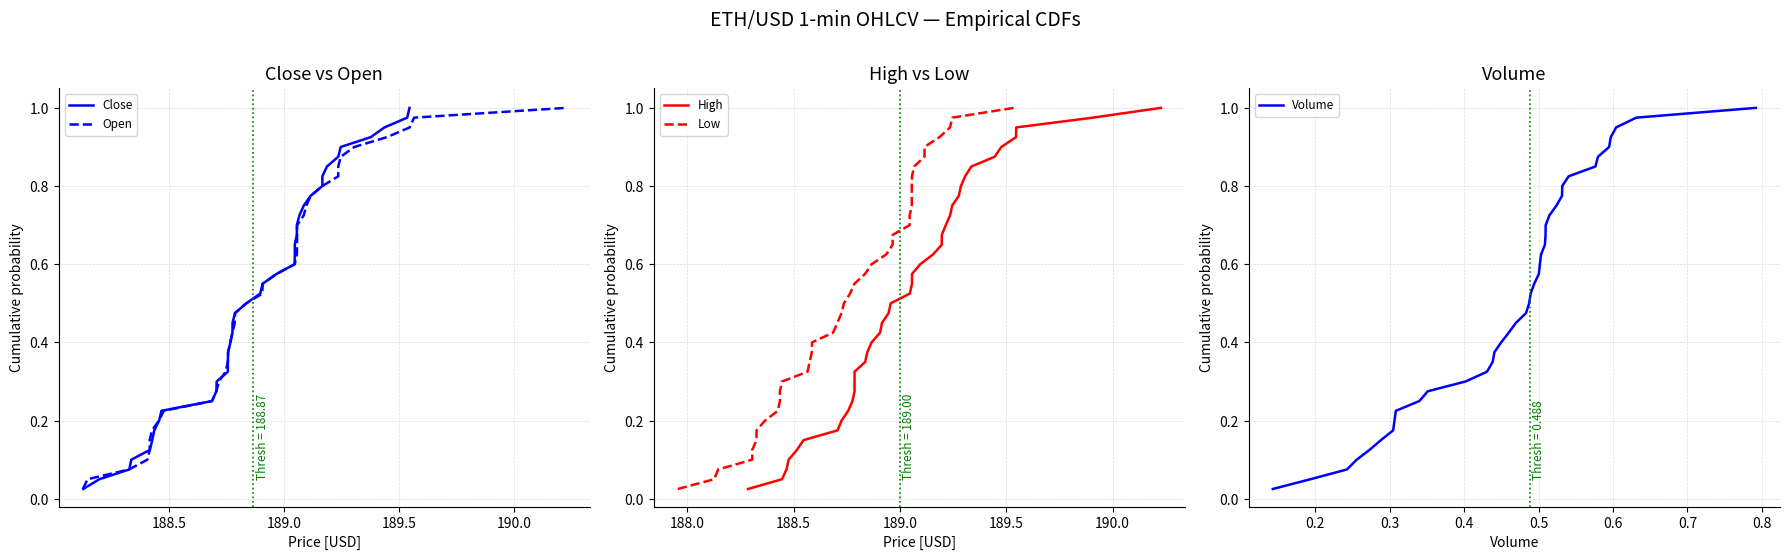

What is the difference between the maximum and second lowest values in the High series?

0.9